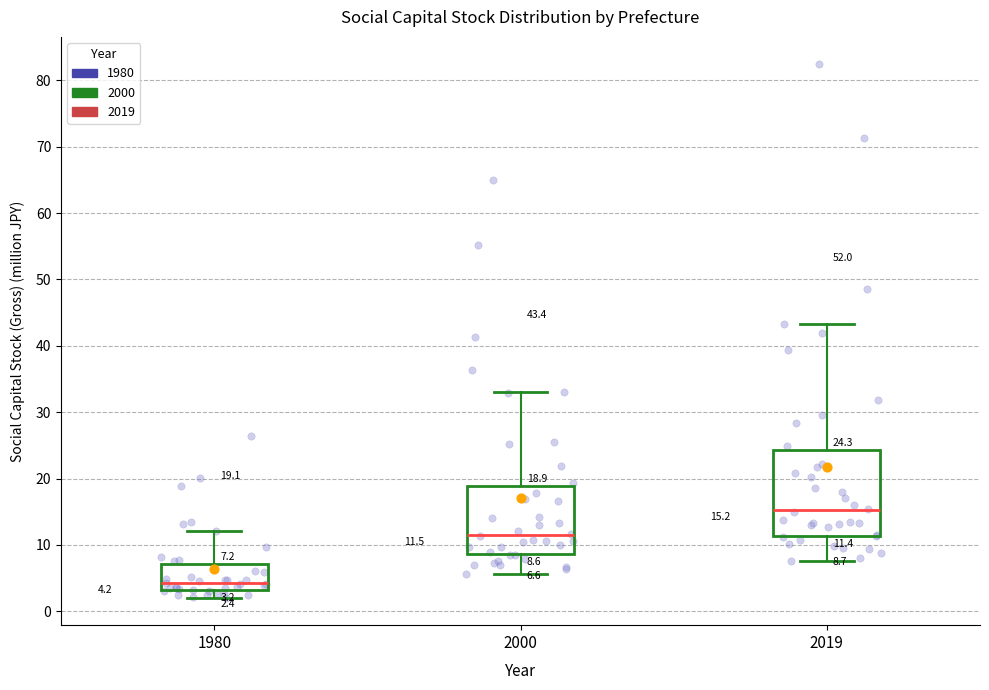

Comparing the boxes themselves (not the whiskers), which one is the tallest?

2019